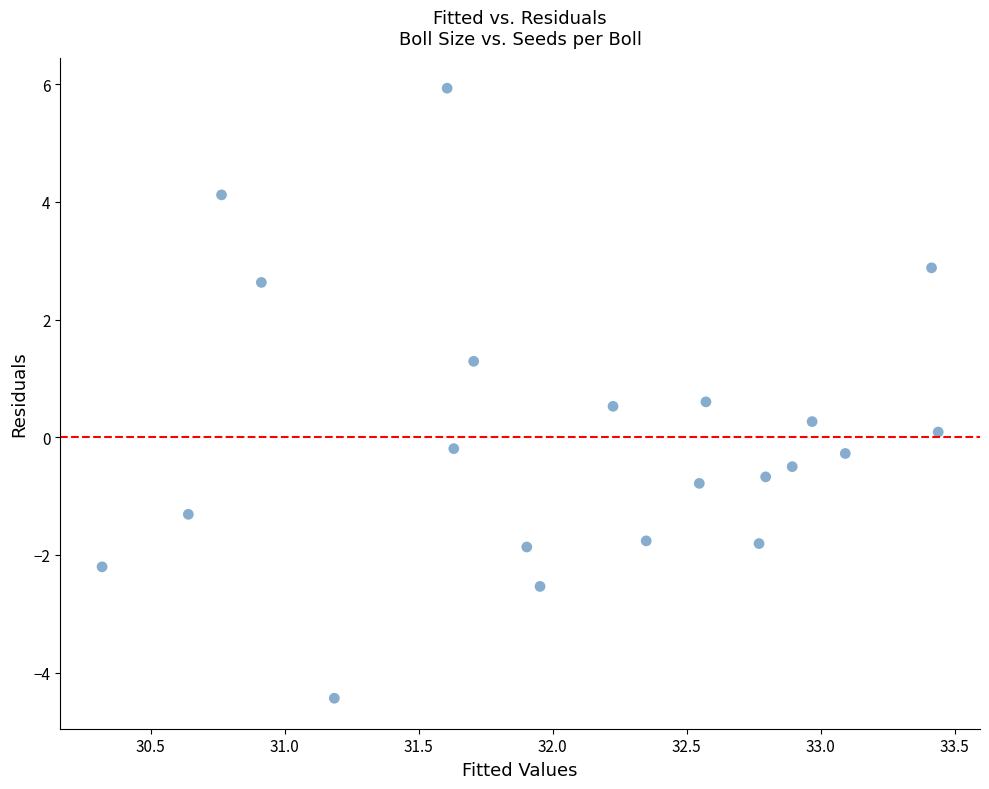

What is the range of X values (max minus min)?

3.1